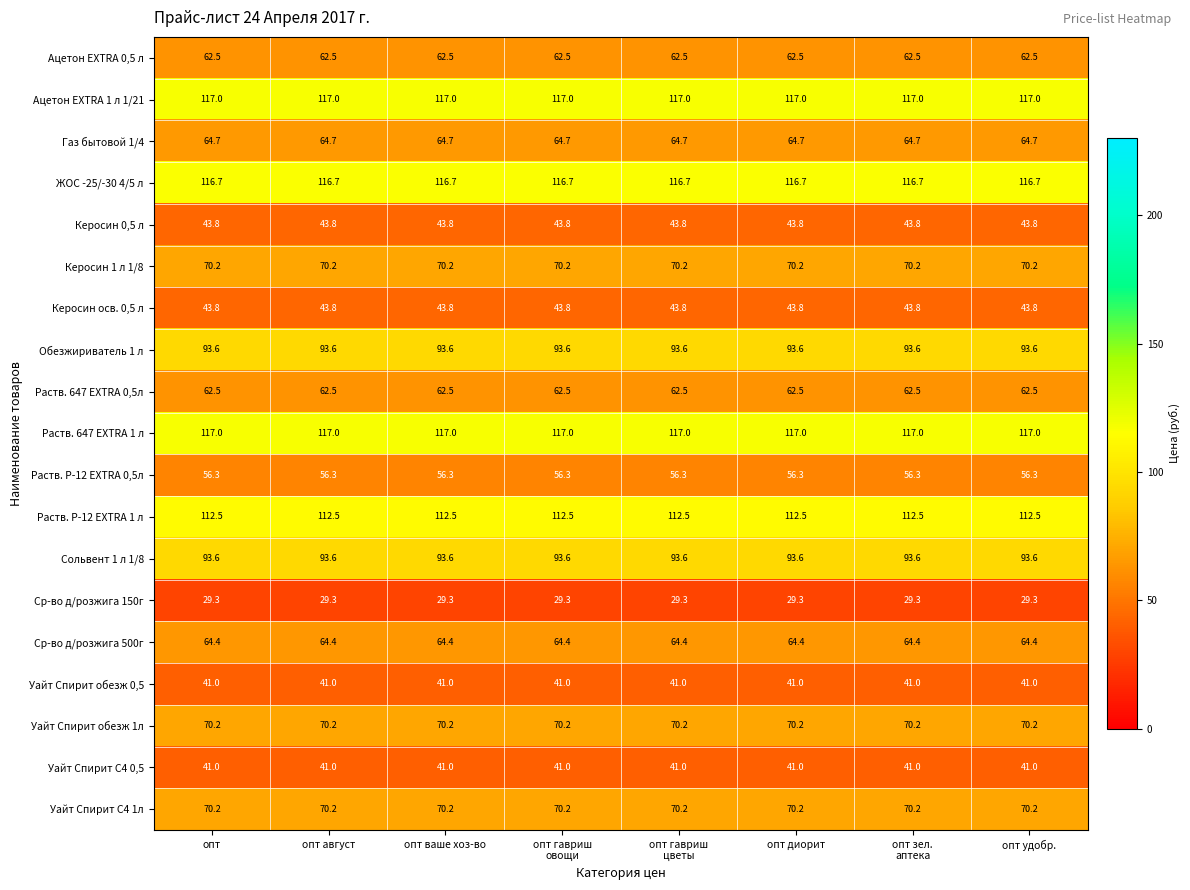

What is the highest value of the Ср-во д/розжига 150г series?

29.3